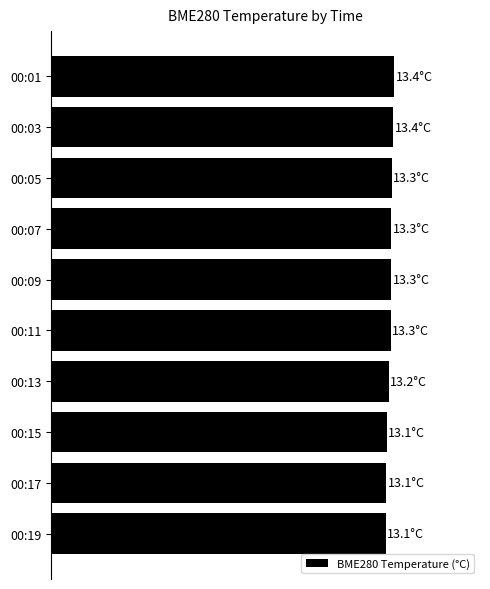

What is the maximum value shown in the chart?

13.4